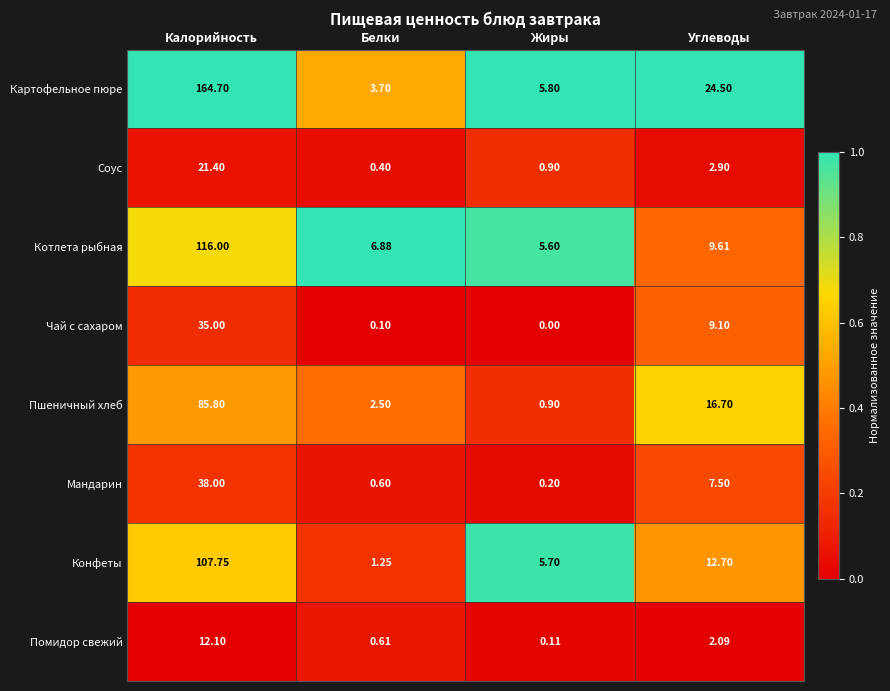

At which label does Помидор свежий reach its minimum?

Жиры